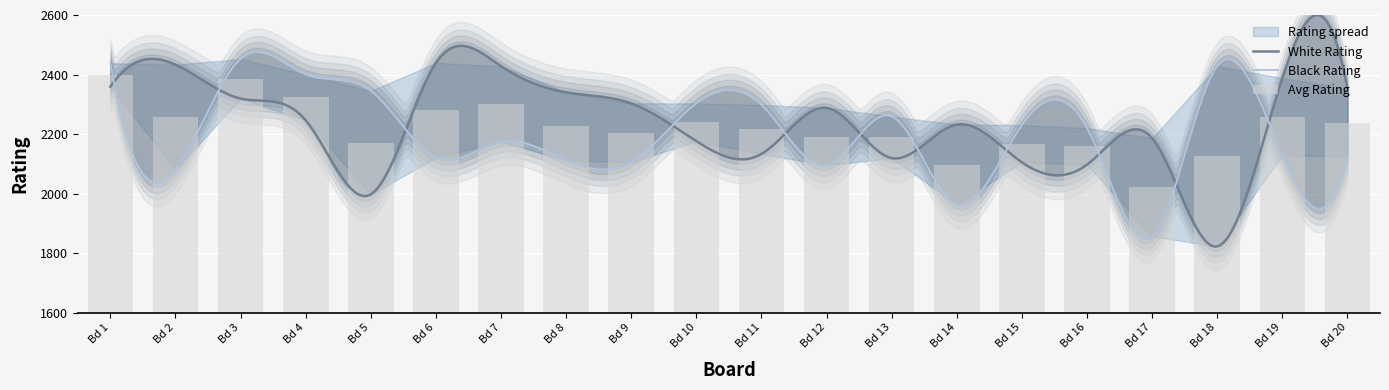

Which series changed the most between 3 and 12?

Black Rating